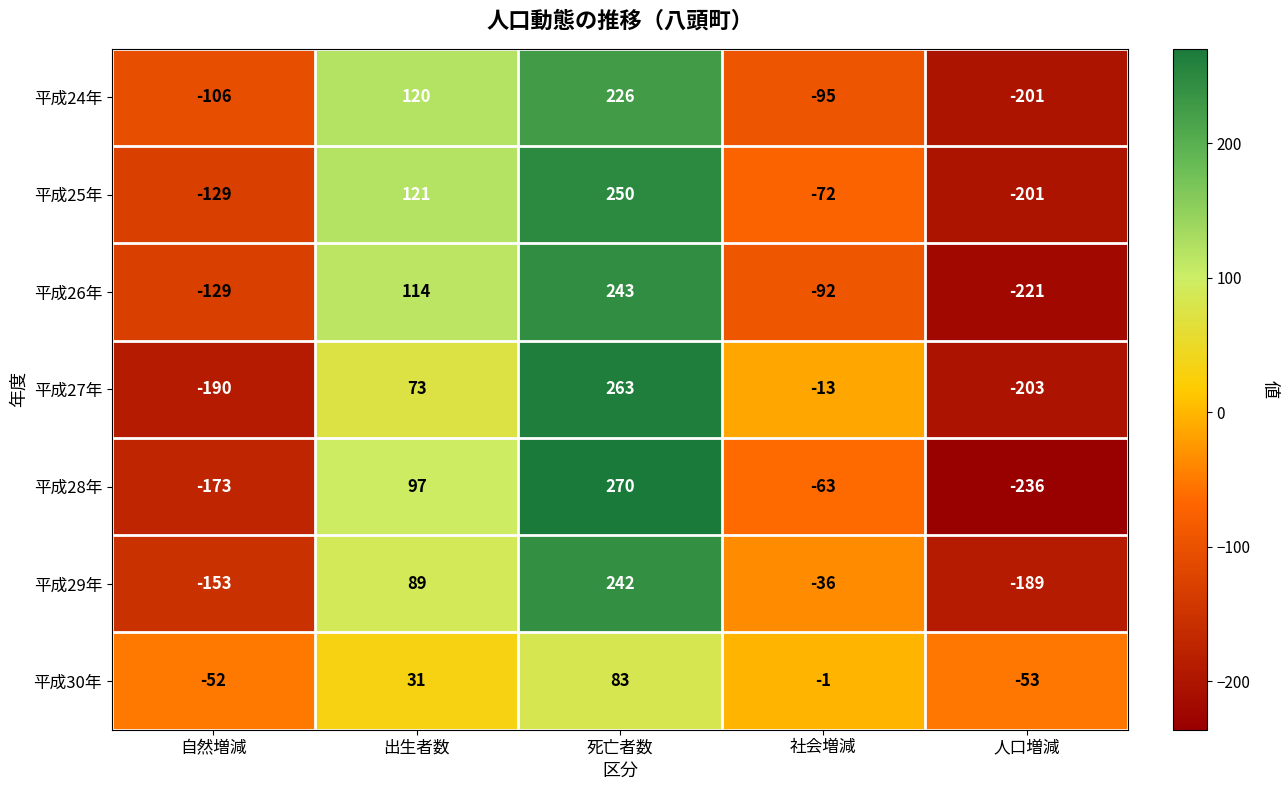

What is the difference between the 平成25年 values at 出生者数 and 社会増減?

193